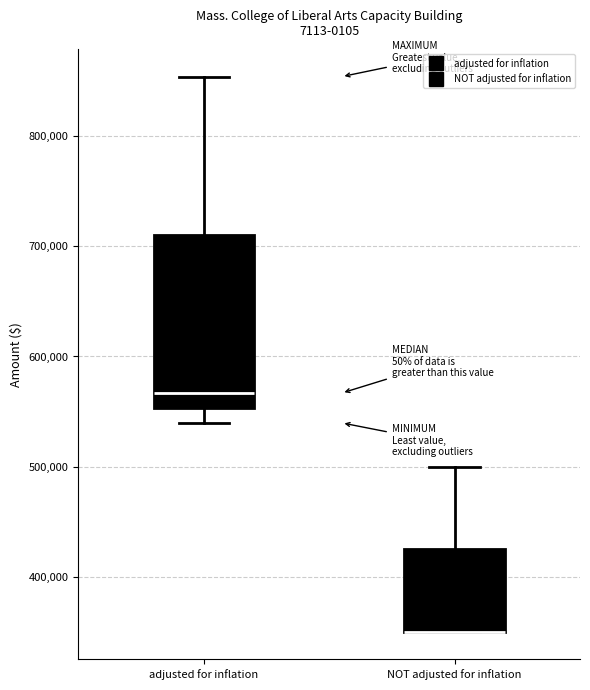

Reading left to right, read every box against the y-axis: the position of its median line, the range the box covers, and the ends of its whiskers. The values are not printed on the chart, so give them approximately, as read against the axis.

adjusted for inflation: median 570000, box 550000 to 710000, whiskers 540000 to 850000
NOT adjusted for inflation: median 350000 (drawn on the box's lower edge), box 350000 to 430000, whiskers 350000 to 500000